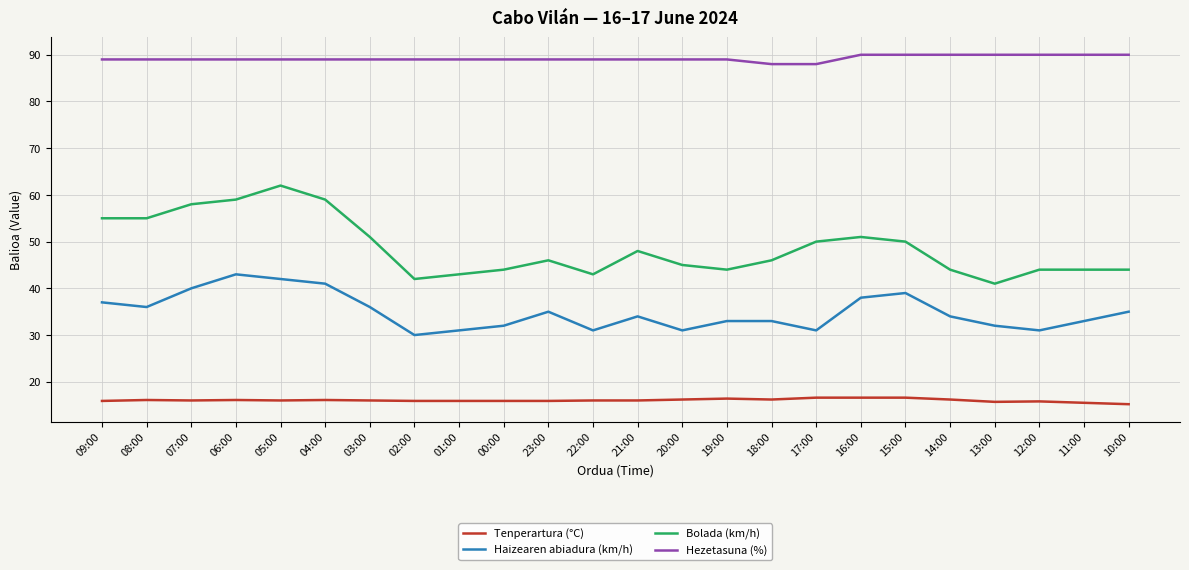

At 06:00, list the series in order from smallest to largest.

Tenperartura (°C), Haizearen abiadura (km/h), Bolada (km/h), Hezetasuna (%)